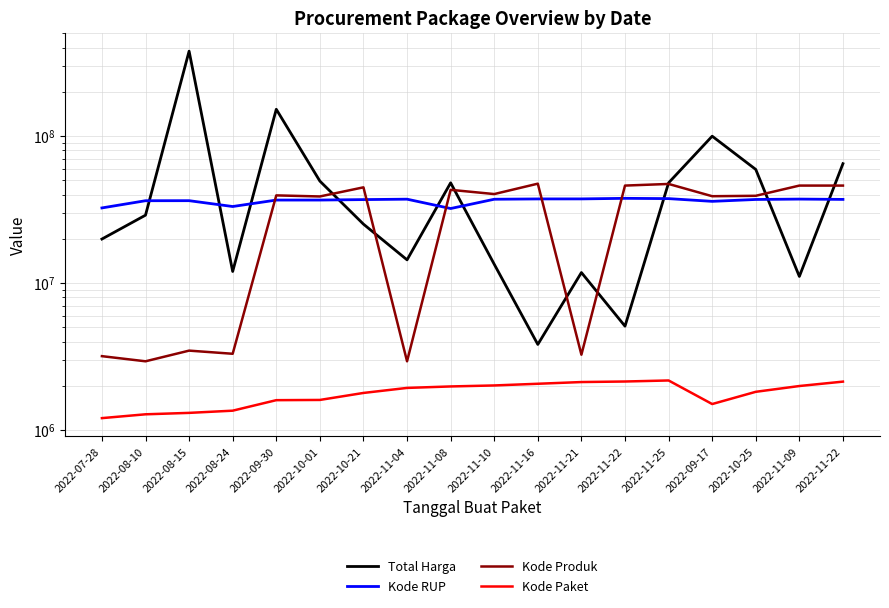

Is it true that Kode Paket equals 1502912 at 2022-09-17?

True